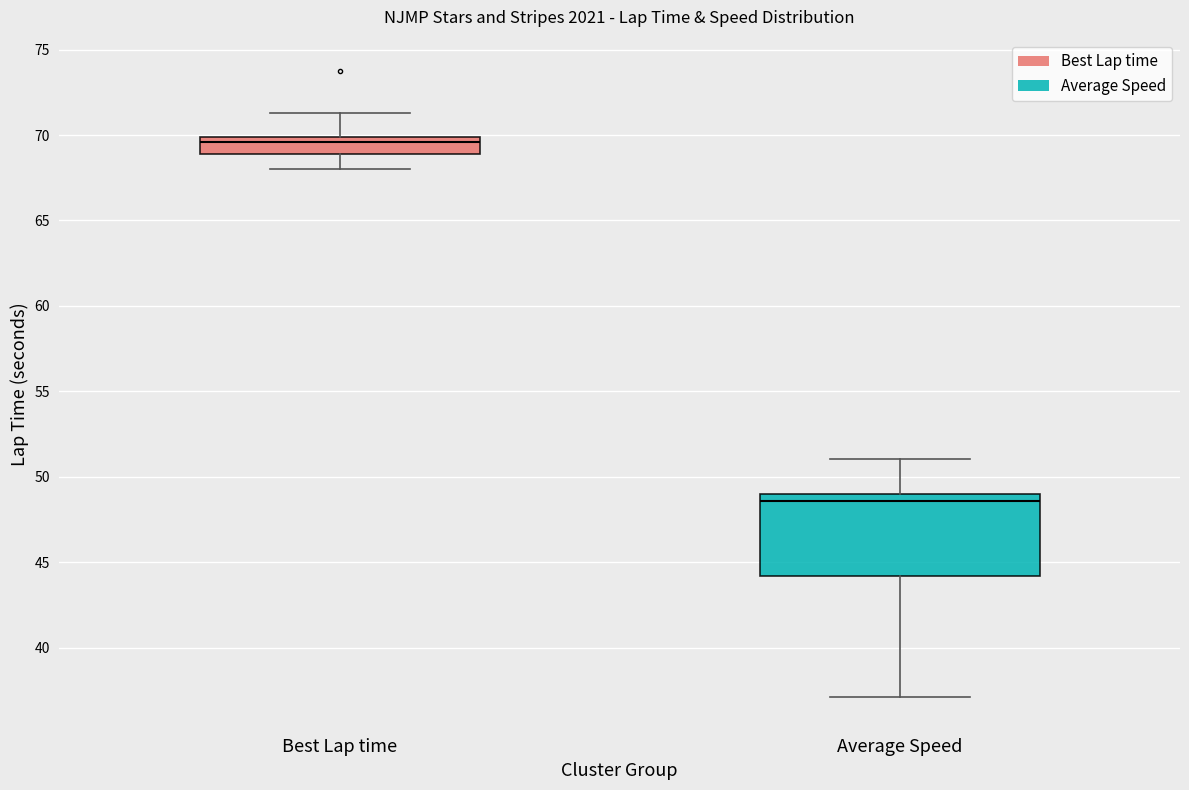

Reading left to right, read every box against the y-axis: the position of its median line, the range the box covers, and the ends of its whiskers. The values are not printed on the chart, so give them approximately, as read against the axis.

Best Lap time: median 69.5, box 69.0 to 70.0, whiskers 68.0 to 71.5
Average Speed: median 48.5, box 44.0 to 49.0, whiskers 37.0 to 51.0